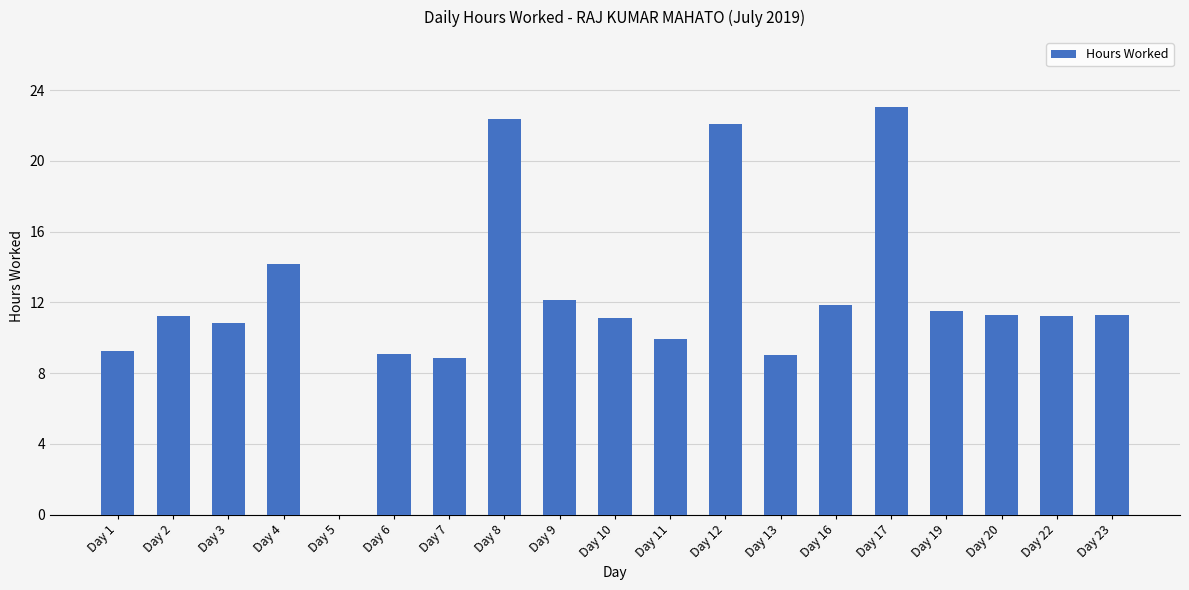

Which has a higher value, Day 17 or Day 7?

Day 17